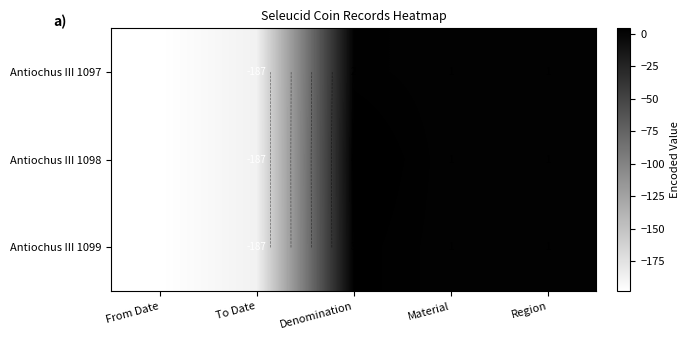

What is the average value of the Antiochus III 1098 series?

-76